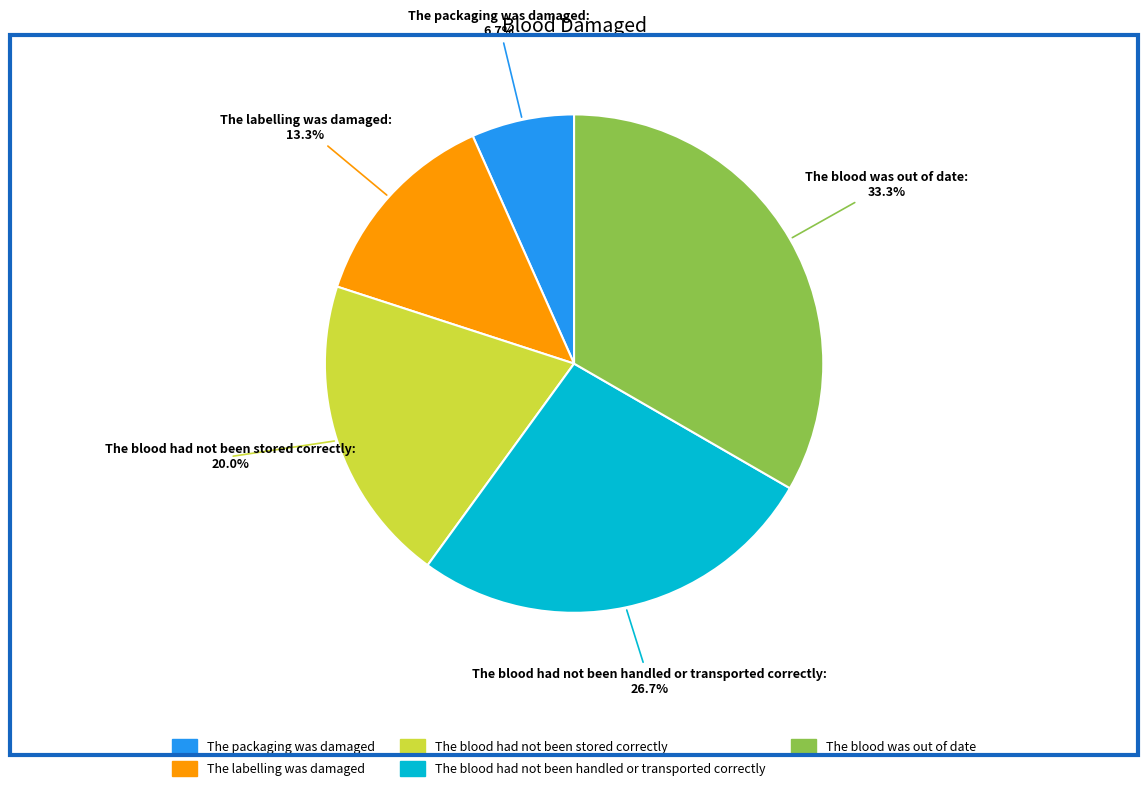

To the nearest percent, what is the difference between the largest and smallest slice percentages?

27%